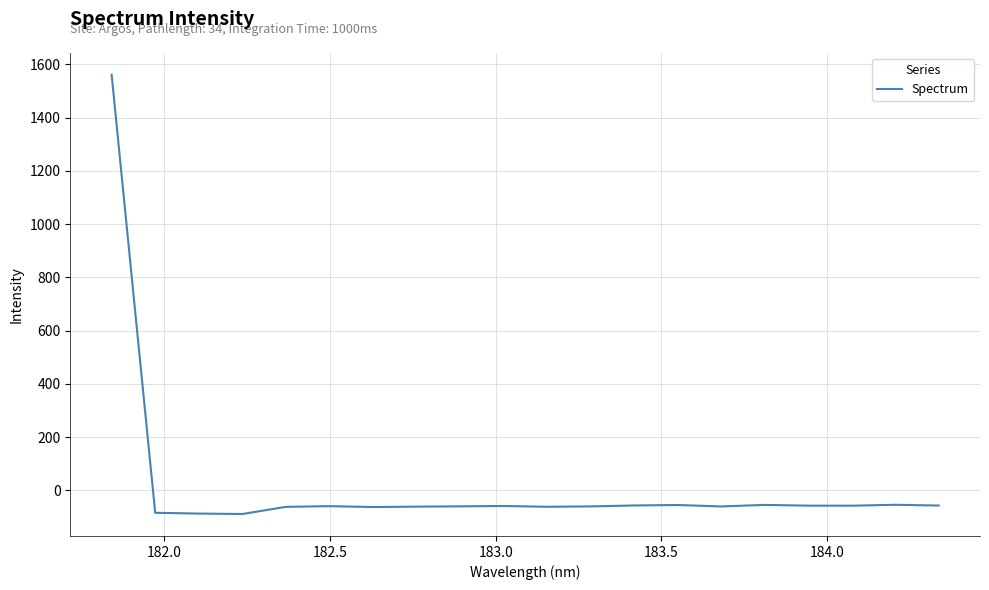

What is the smallest value displayed?

-88.9